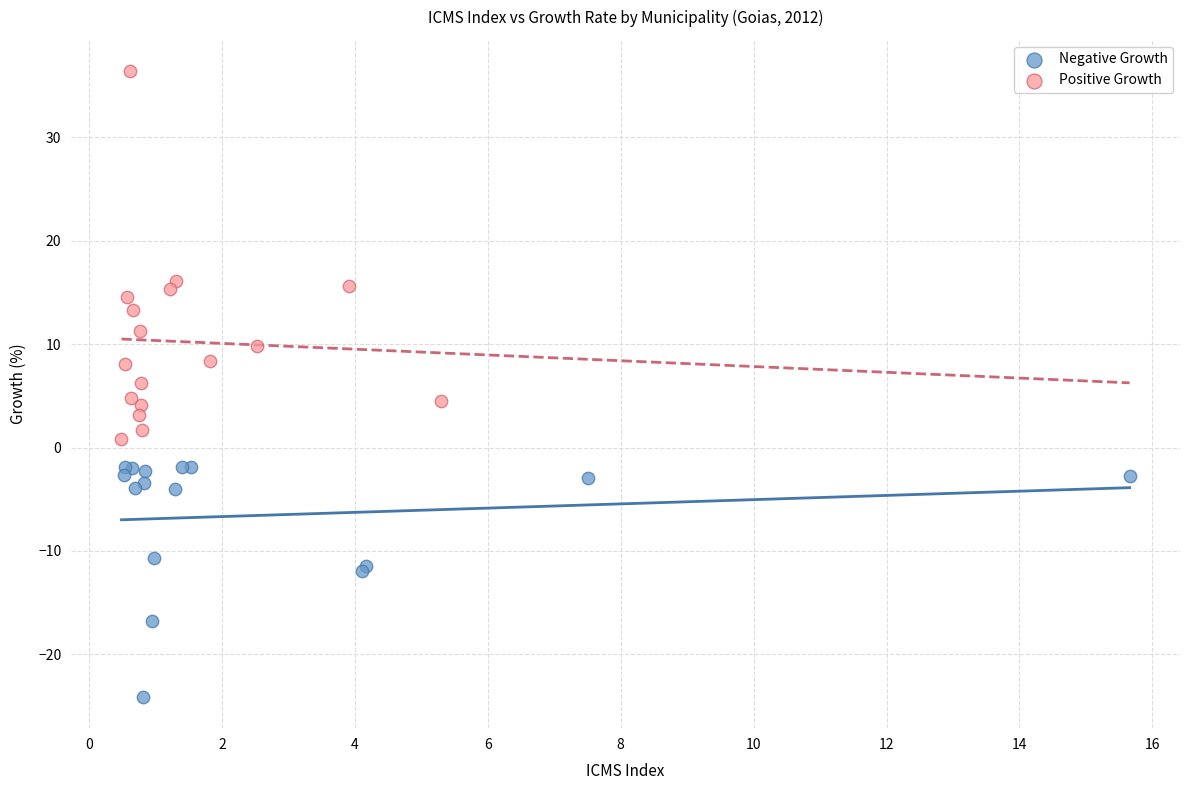

Which series contains the highest Y value?

Positive Growth